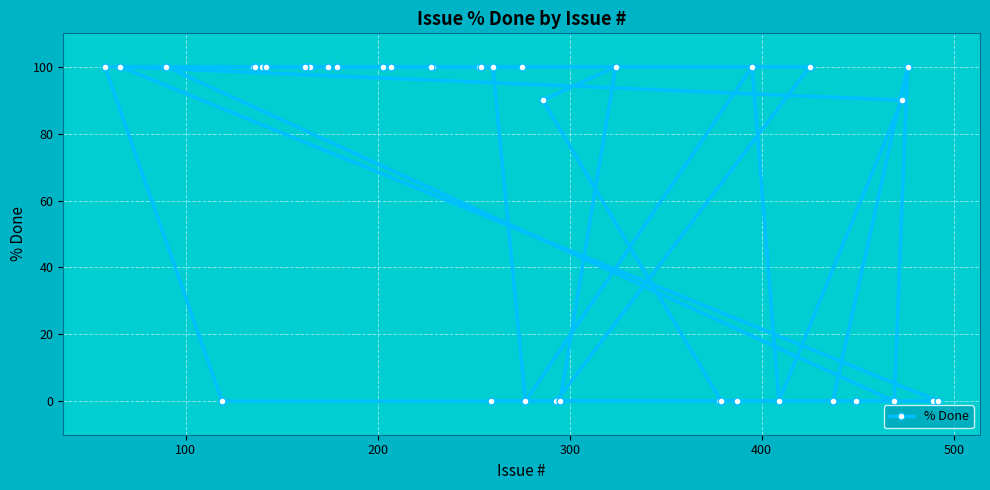

Reading left to right, what are all the values shown in this chart?

100	100	100	0	100	100	100	100	100	100	100	100	100	100	100	100	100	100	100	0	100	100	0	90	0	0	100	0	0	0	100	0	100	0	0	0	90	100	0	0